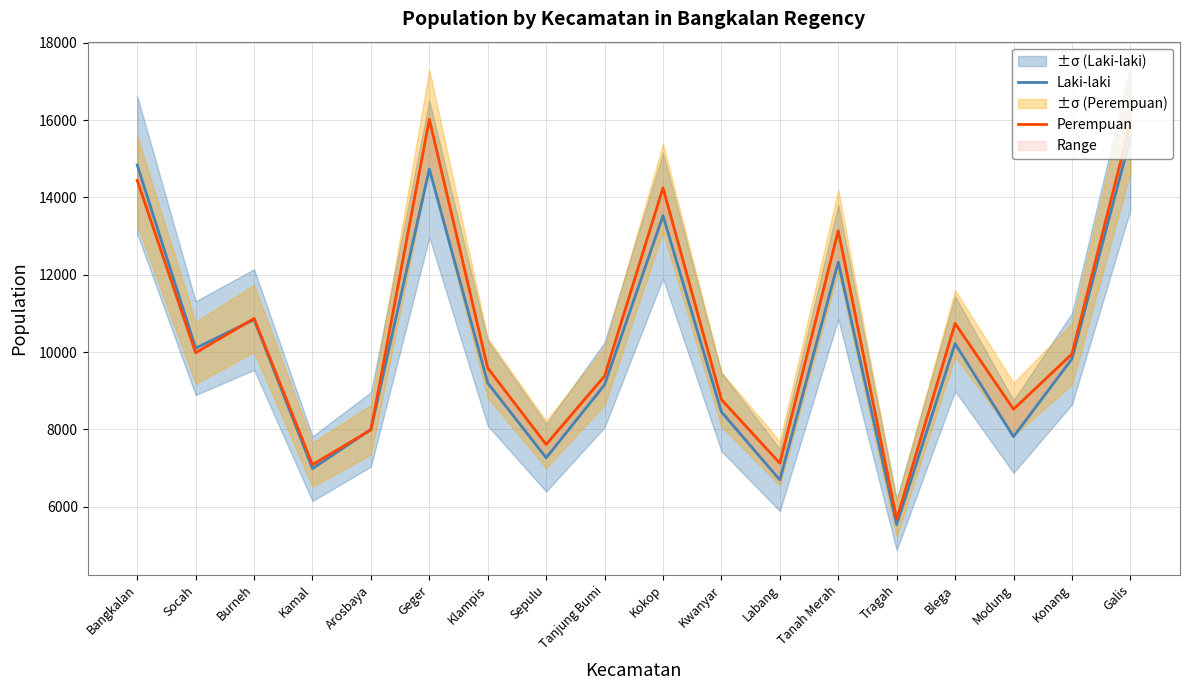

What position from the left is Blega?

15